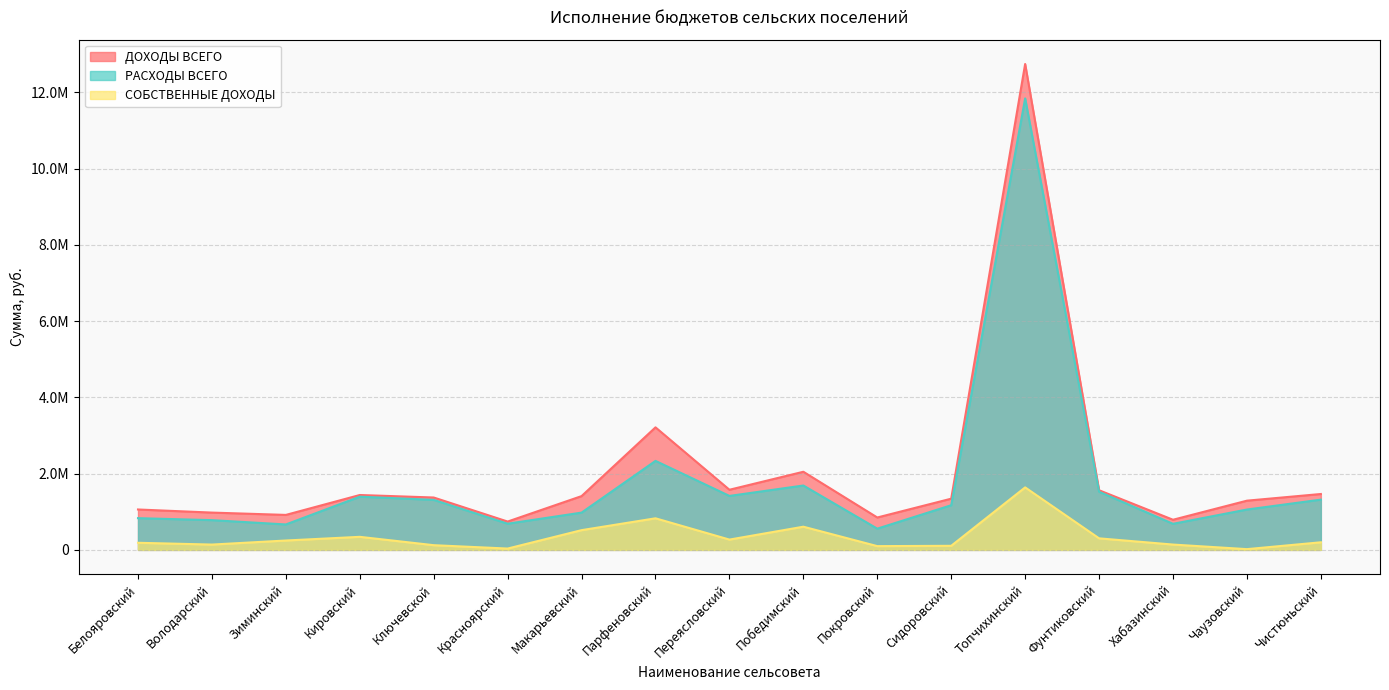

At Переясловский, list the series in order from smallest to largest.

СОБСТВЕННЫЕ ДОХОДЫ, РАСХОДЫ ВСЕГО, ДОХОДЫ ВСЕГО